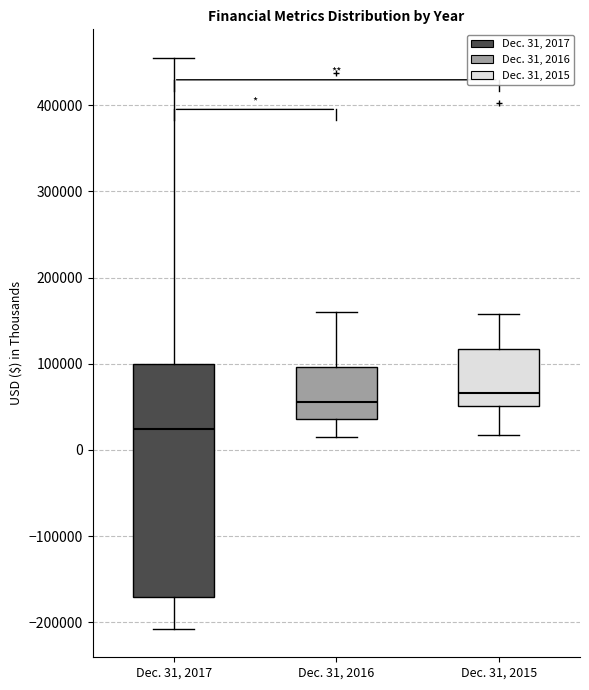

Comparing the boxes themselves (not the whiskers), which one is the tallest?

Dec. 31, 2017